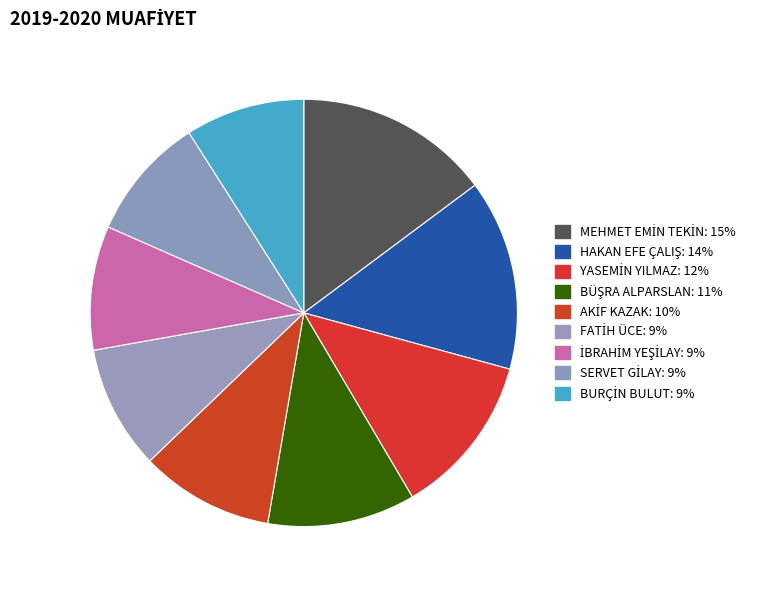

Approximately how many times larger is the value at MEHMET EMİN TEKİN compared to BURÇİN BULUT?

1.6